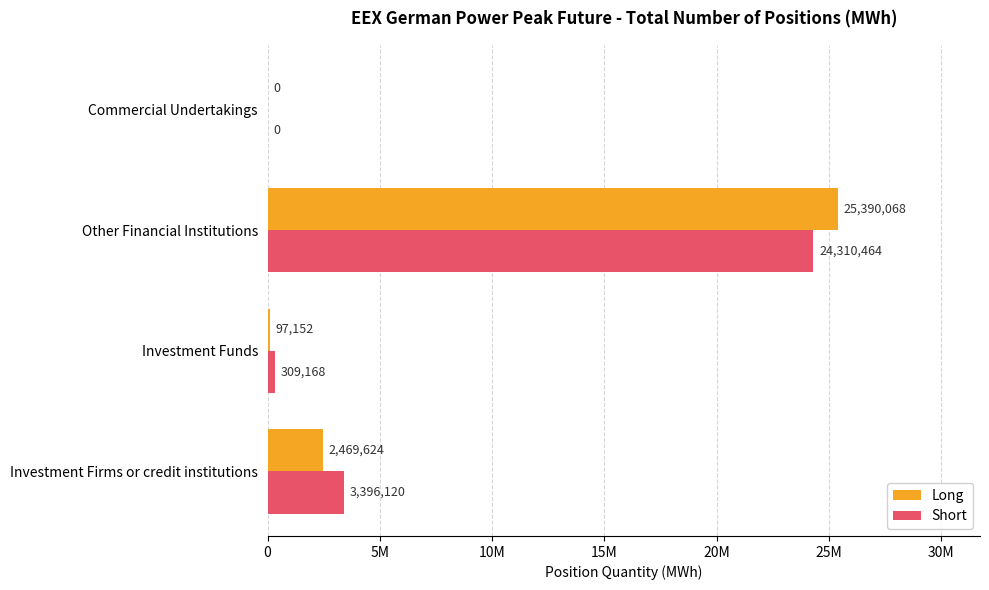

What are all the series names shown in the legend?

Long, Short